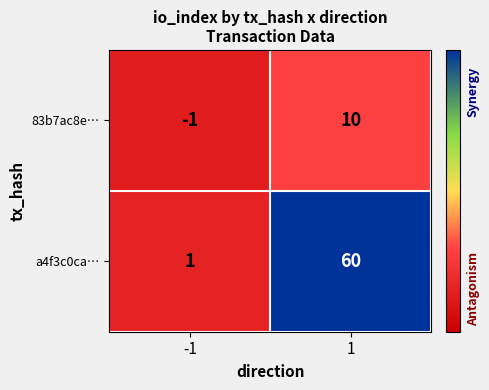

At which category does the chart reach its minimum across all series?

-1